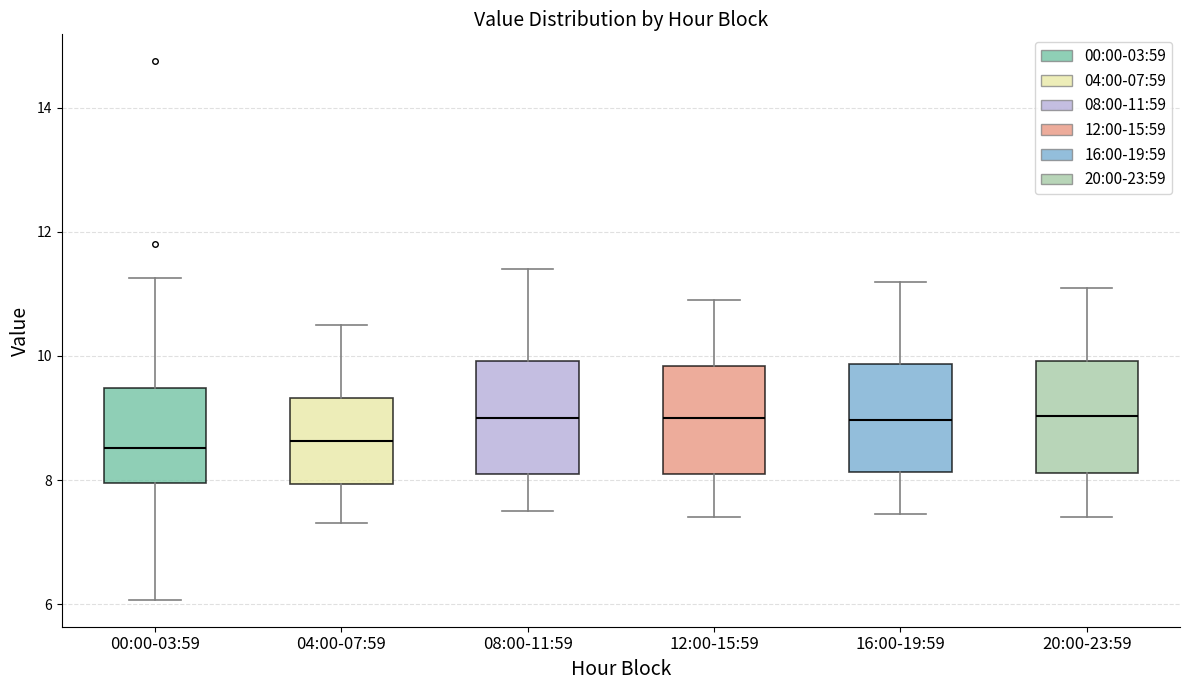

Reading left to right, read every box against the y-axis: the position of its median line, the range the box covers, and the ends of its whiskers. The values are not printed on the chart, so give them approximately, as read against the axis.

00:00-03:59: median 8.6, box 8.0 to 9.4, whiskers 6.0 to 11.2
04:00-07:59: median 8.6, box 8.0 to 9.4, whiskers 7.4 to 10.6
08:00-11:59: median 9.0, box 8.2 to 10.0, whiskers 7.6 to 11.4
12:00-15:59: median 9.0, box 8.2 to 9.8, whiskers 7.4 to 11.0
16:00-19:59: median 9.0, box 8.2 to 9.8, whiskers 7.4 to 11.2
20:00-23:59: median 9.0, box 8.2 to 10.0, whiskers 7.4 to 11.2